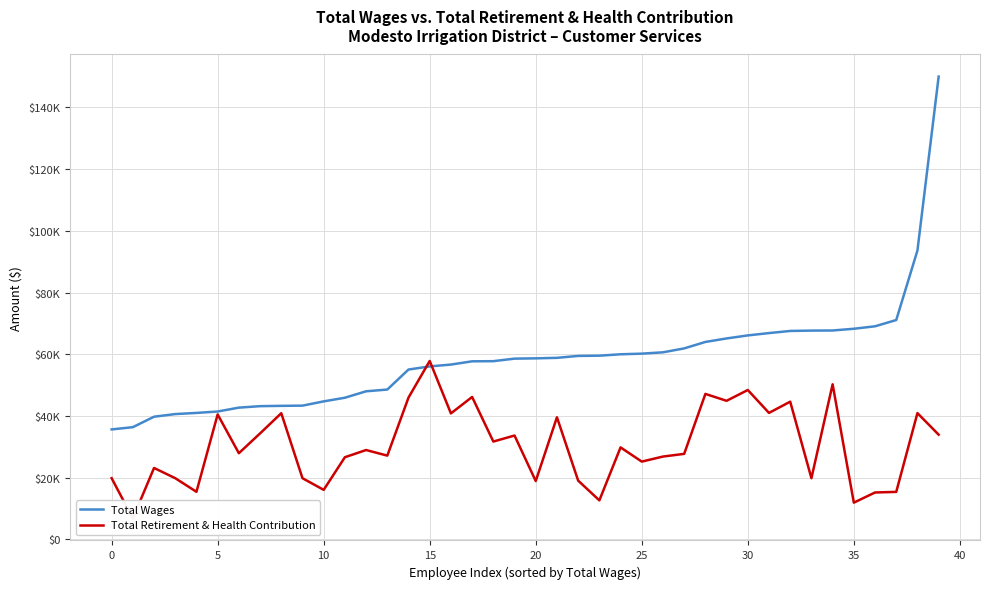

What are all the series names shown in the legend?

Total Wages, Total Retirement & Health Contribution